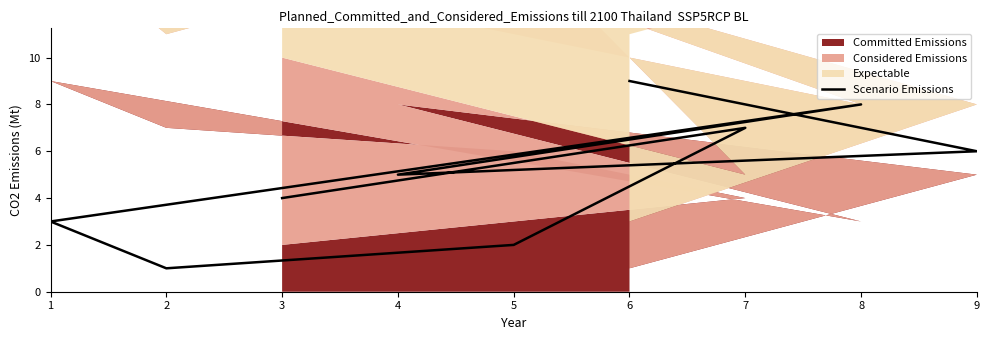

True or false: the data shows 7 at 7.

True